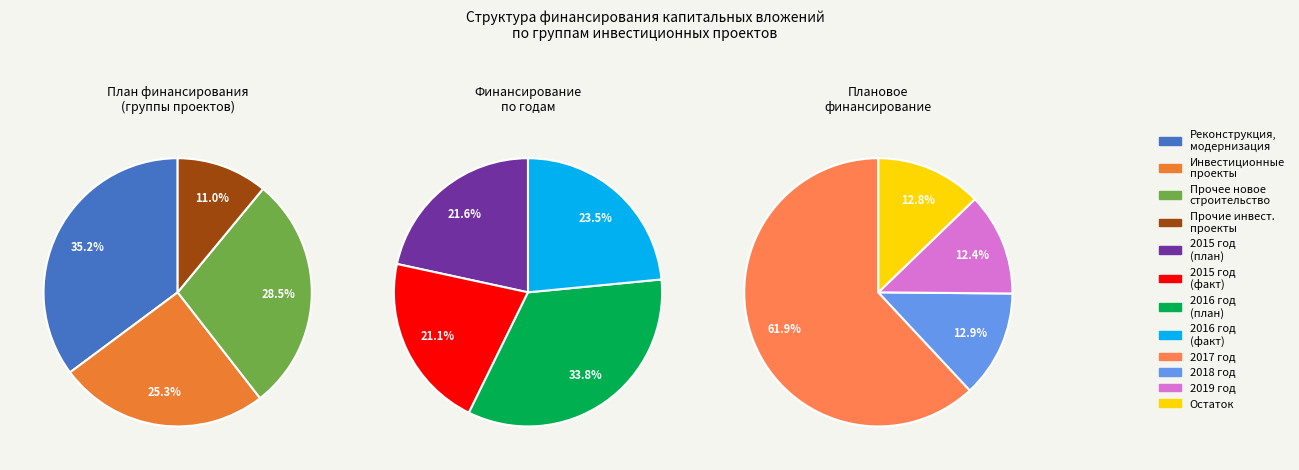

Is it true that Реконструкция, модернизация is 35% of the pie?

True